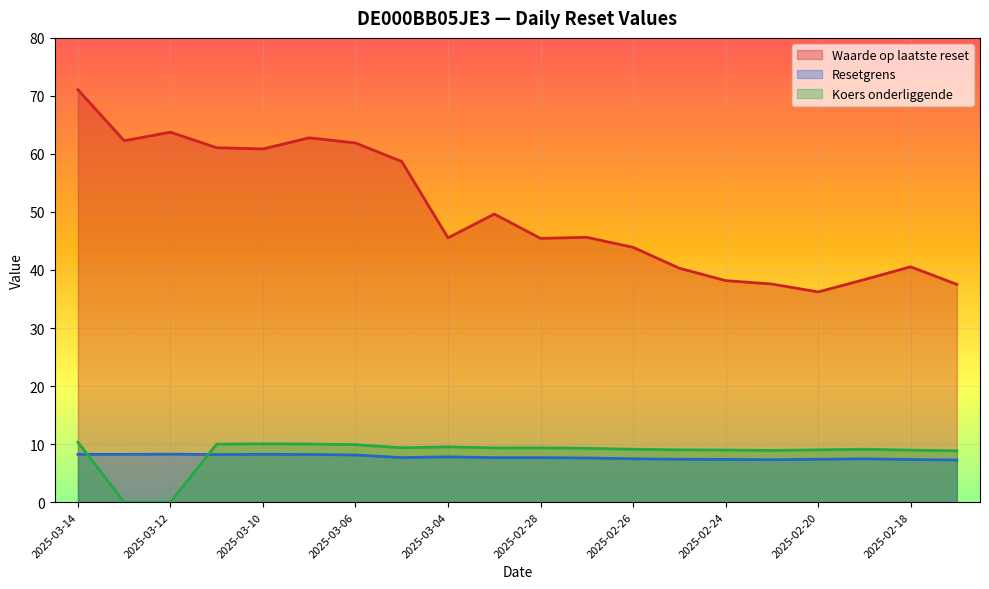

True or false: Koers onderliggende and Waarde op laatste reset cross at least once.

False